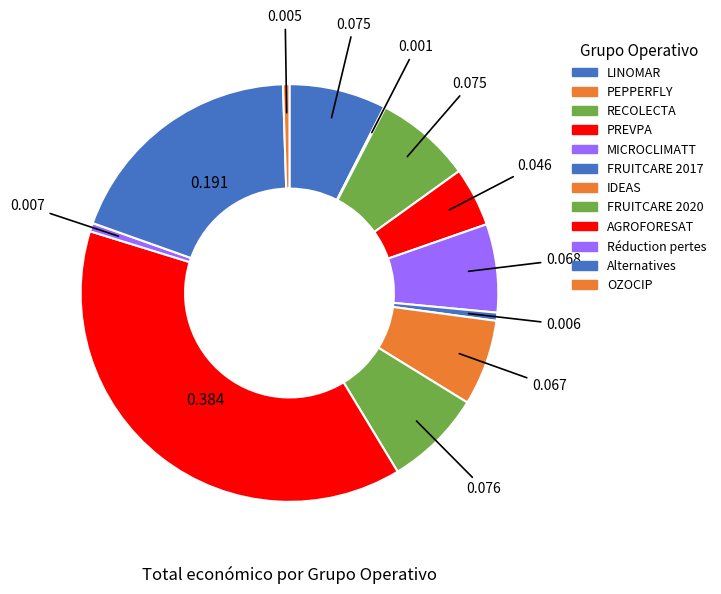

What portion of the pie excludes FRUITCARE 2017?

99.4%